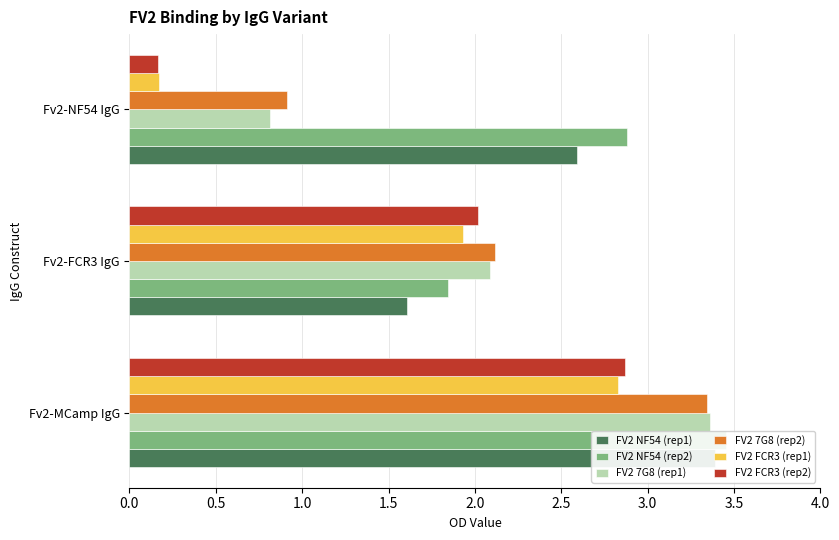

How many data points in FV2 FCR3 (rep2) are less than 2?

1